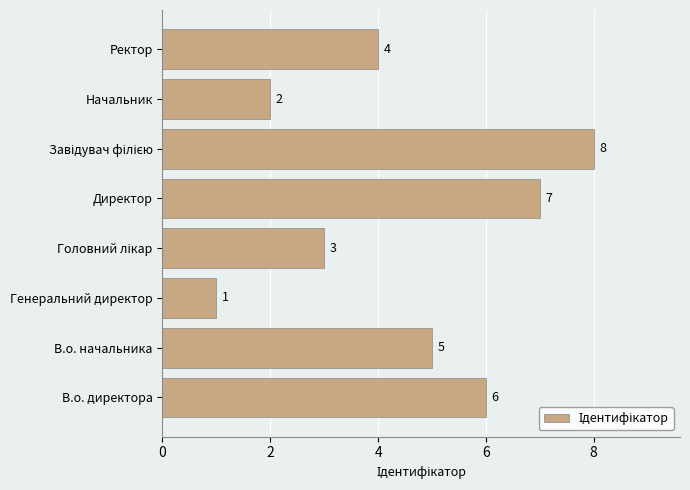

How many categories are shown in the chart?

8